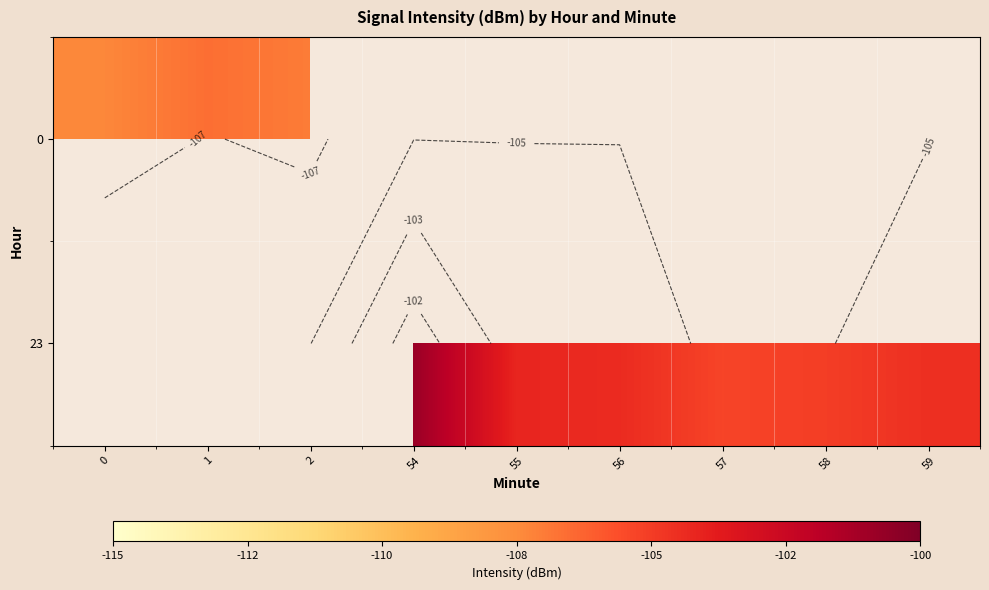

The value of 23 at 56 is -145.2. True or false?

False